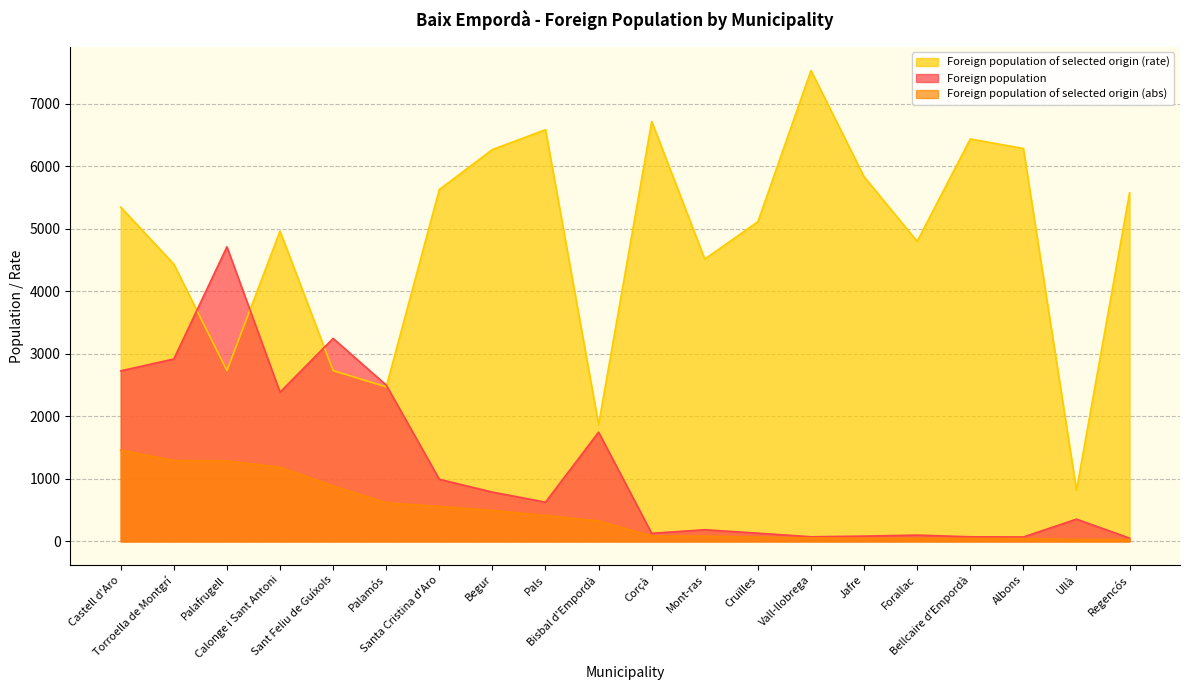

Which category has the lowest value in the Foreign population of selected origin (rate) series?

Ullà